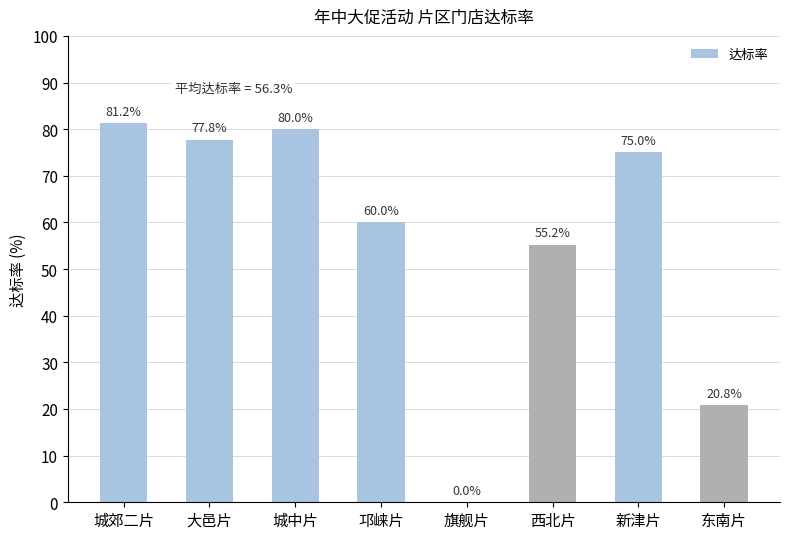

The chart shows a value of 89.5 at 西北片. True or false?

False